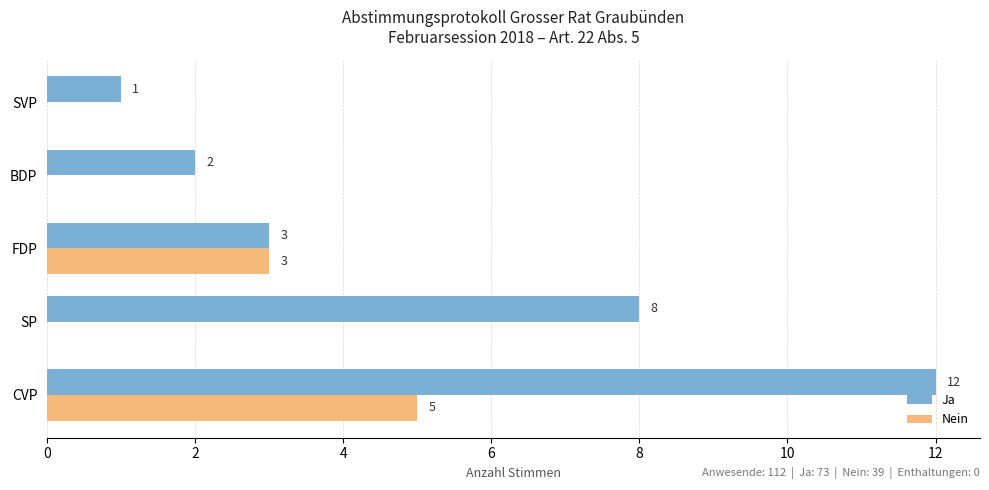

How many values in the Nein series exceed 0?

2